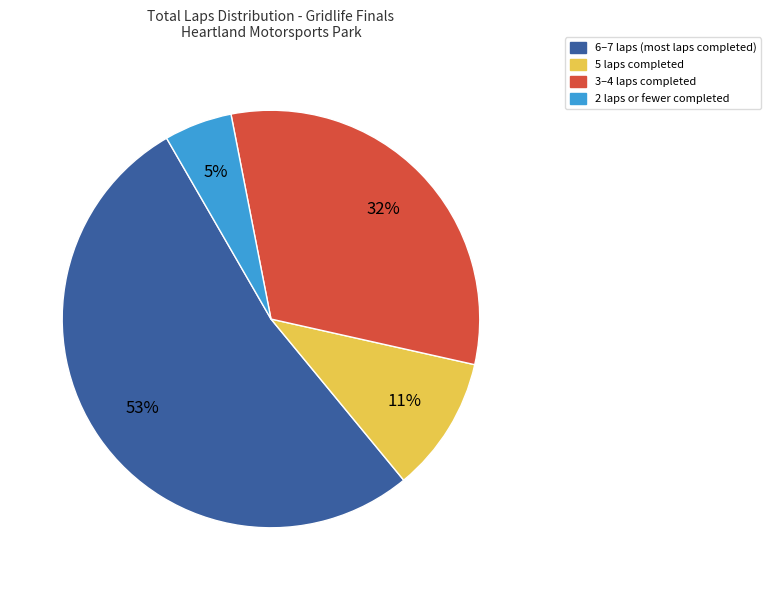

What is the ratio of the value at 2 laps or fewer completed to the value at 5 laps completed?

0.5